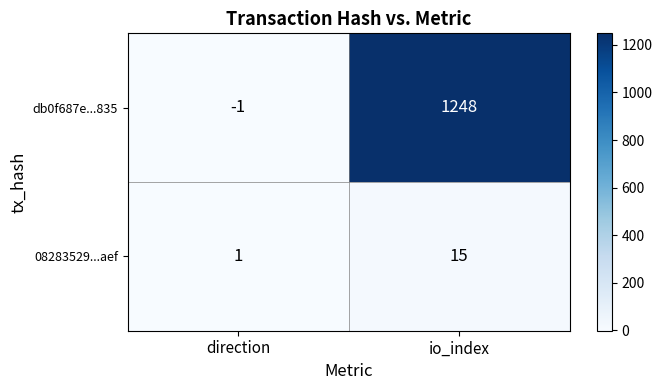

What is the minimum value shown in the chart?

-1